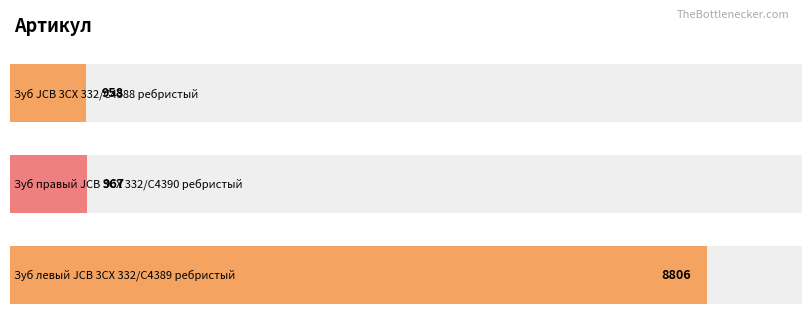

True or false: the data shows 1420 at Зуб JCB 3CX 332/C4388 ребристый.

False